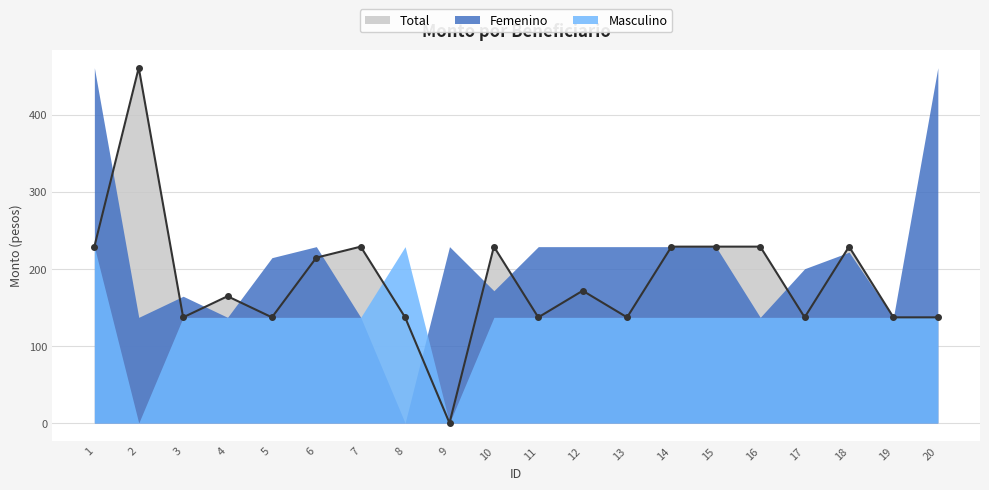

At which label does Masculino first exceed 137?

1